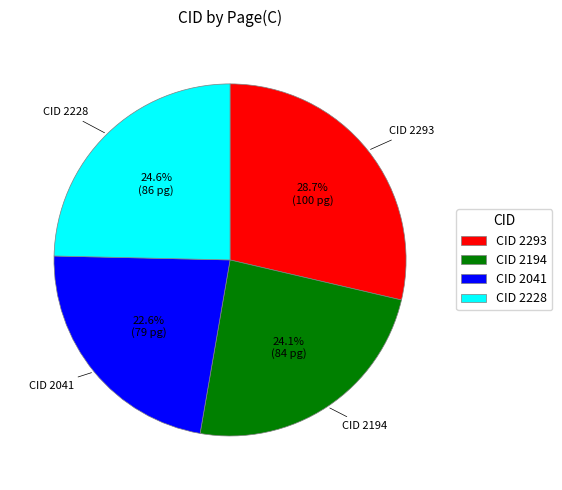

Rank the categories by value from lowest to highest.

CID 2041, CID 2194, CID 2228, CID 2293